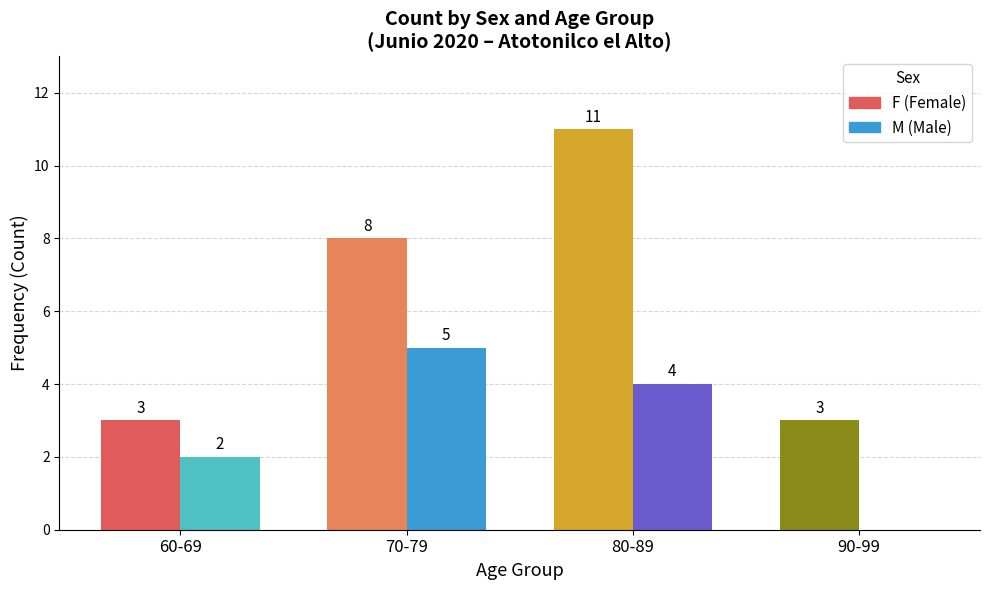

What is the total value across all series at 90-99?

3